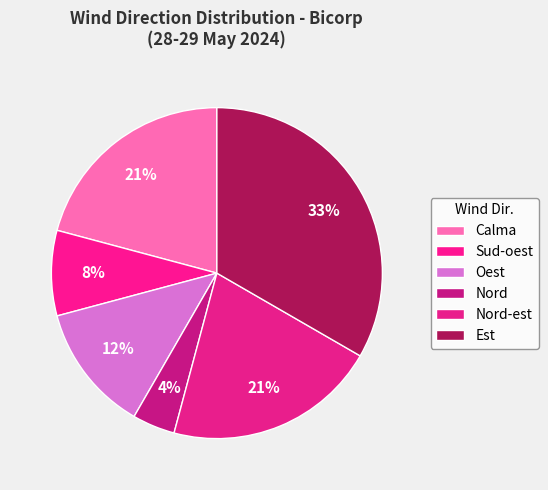

How many slices are in this pie chart?

6